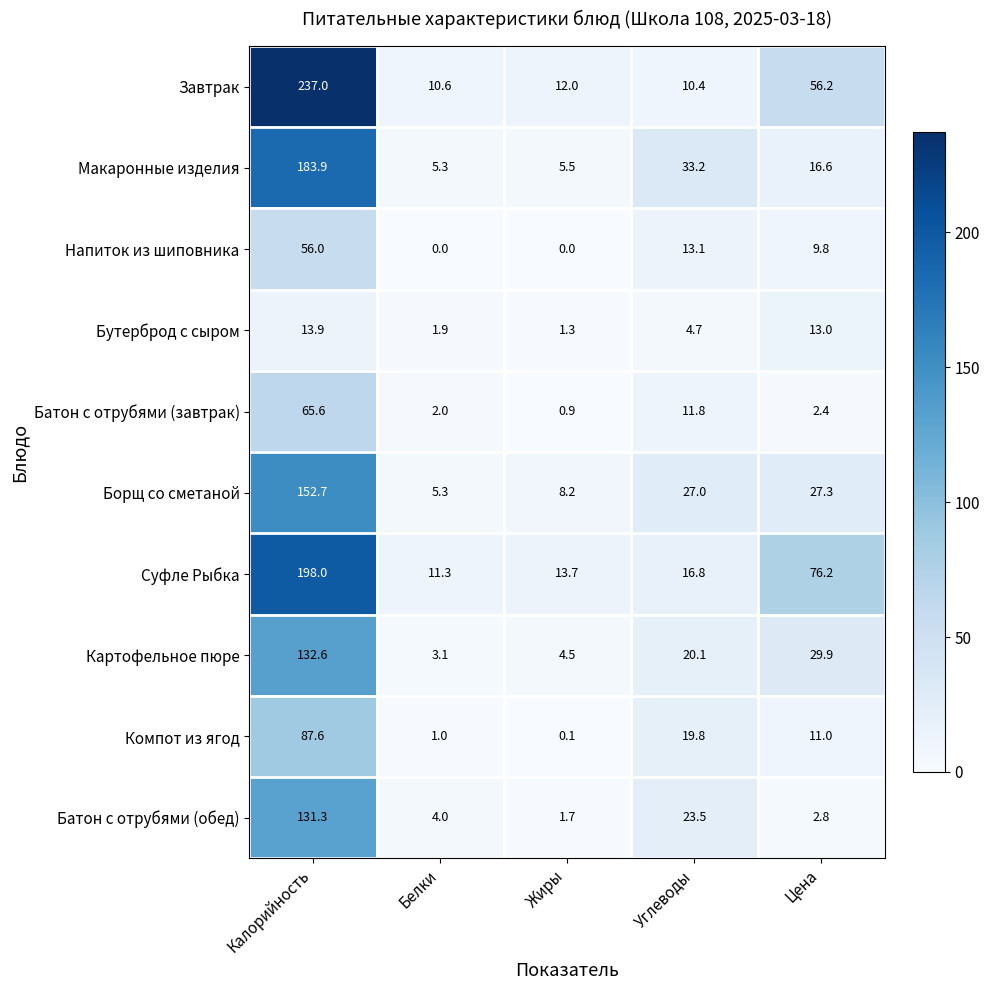

At which category is the sum across all series the highest?

Калорийность